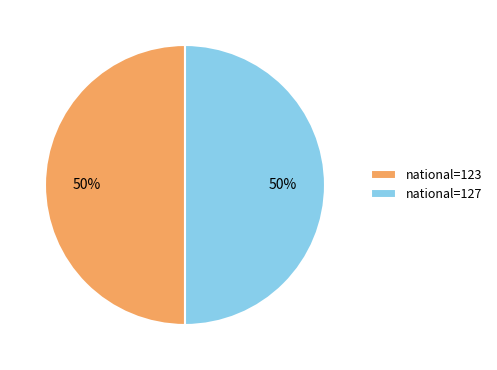

Combined, do national=123 and national=127 account for over 50%?

Yes